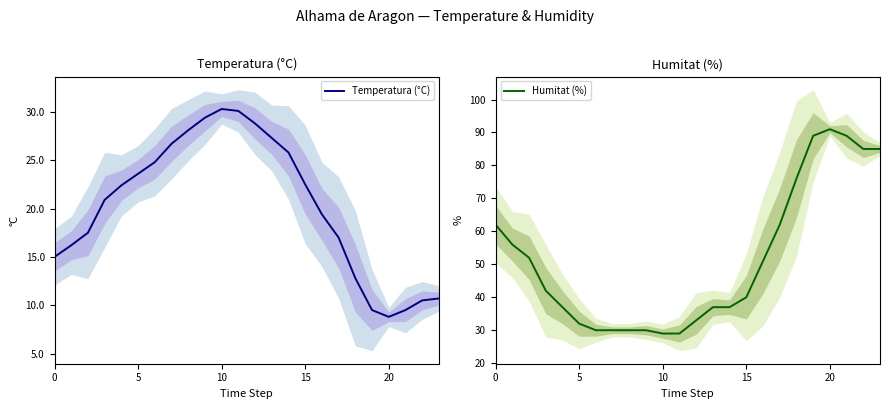

Reading left to right, what are all the values shown in this chart?

Temperatura (°C): 15.0	16.2	17.5	20.9	22.4	23.6	24.8	26.7	28.1	29.4	30.3	30.1	28.8	27.3	25.8	22.5	19.4	17.0	12.8	9.5	8.8	9.5	10.5	10.7
Humitat (%): 62.0	56.0	52.0	42.0	37.0	32.0	30.0	30.0	30.0	30.0	29.0	29.0	33.0	37.0	37.0	40.0	51.0	62.0	76.0	89.0	91.0	89.0	85.0	85.0